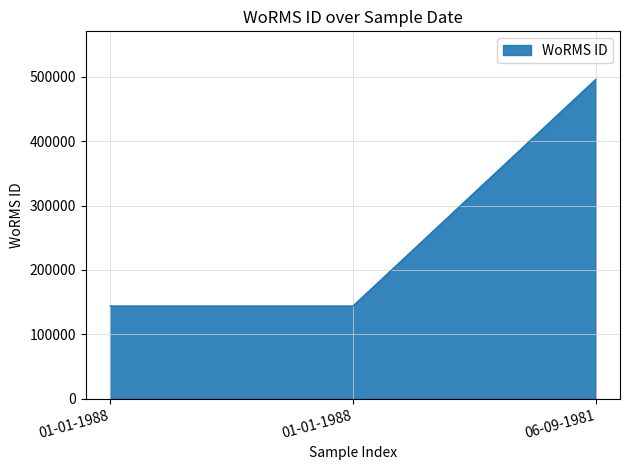

Is this an area chart (filled region under the line)?

Yes